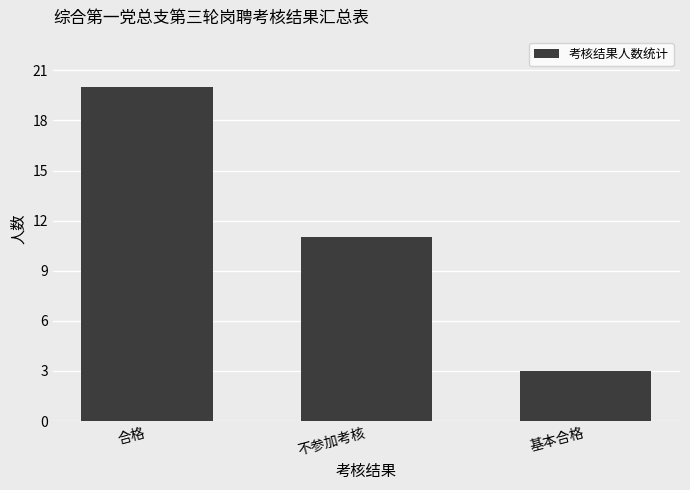

What is the label of the 1st bar from the right?

基本合格